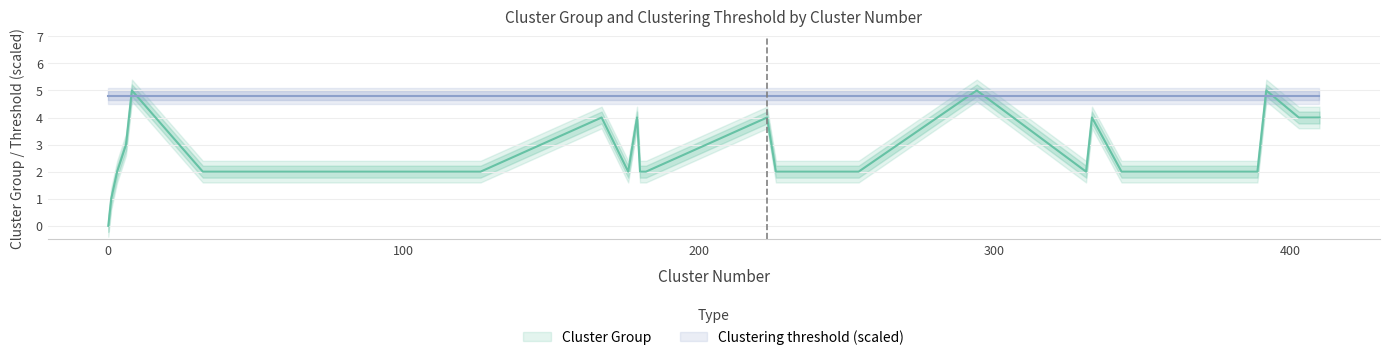

Which has a higher value, 36 or 3?

36